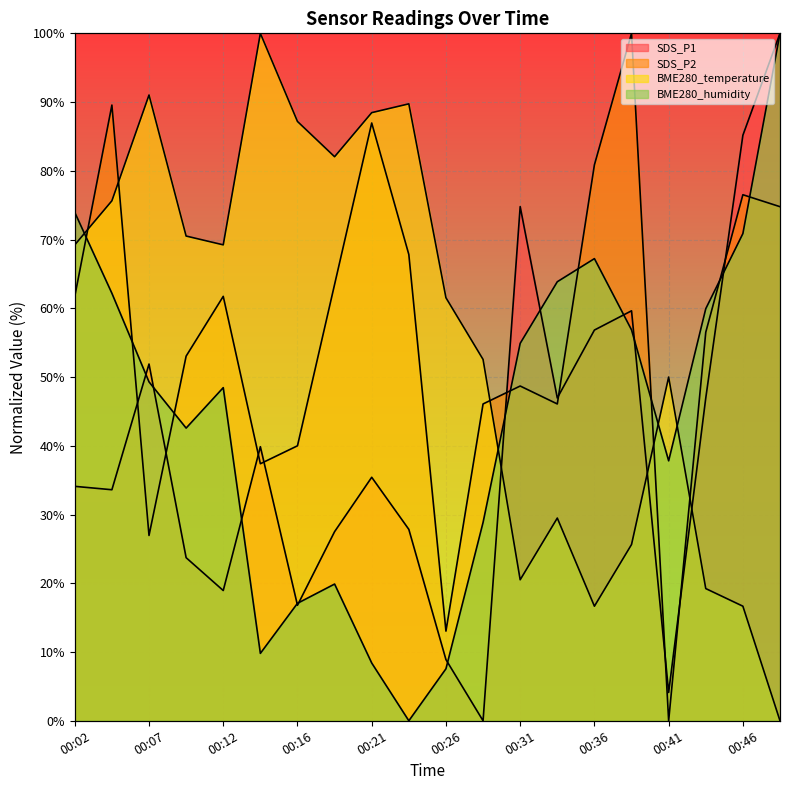

How many data points in SDS_P1 are above 35?

10